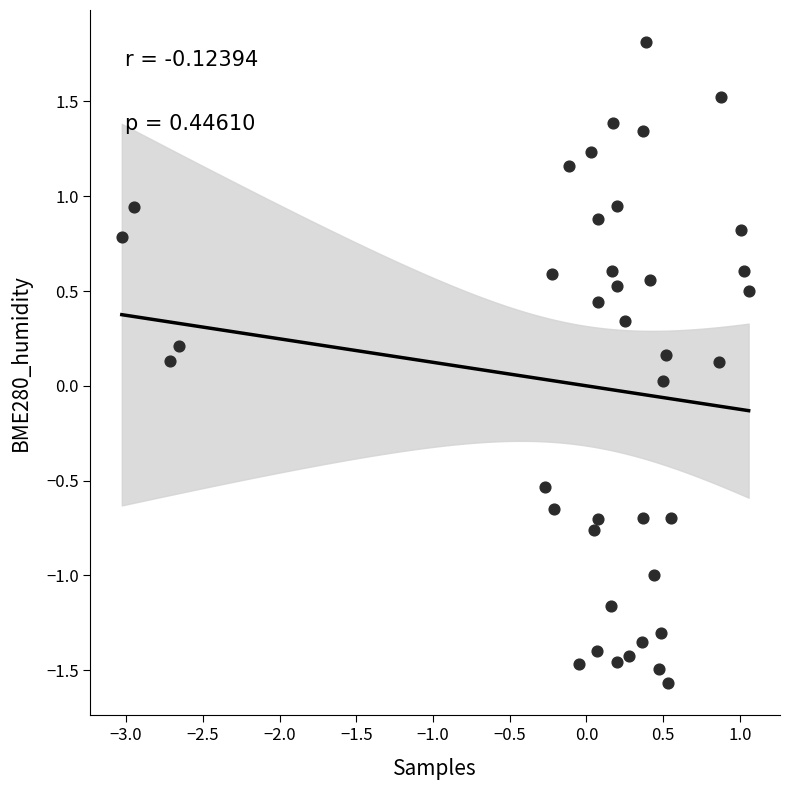

What is the range of X values (max minus min)?

4.1